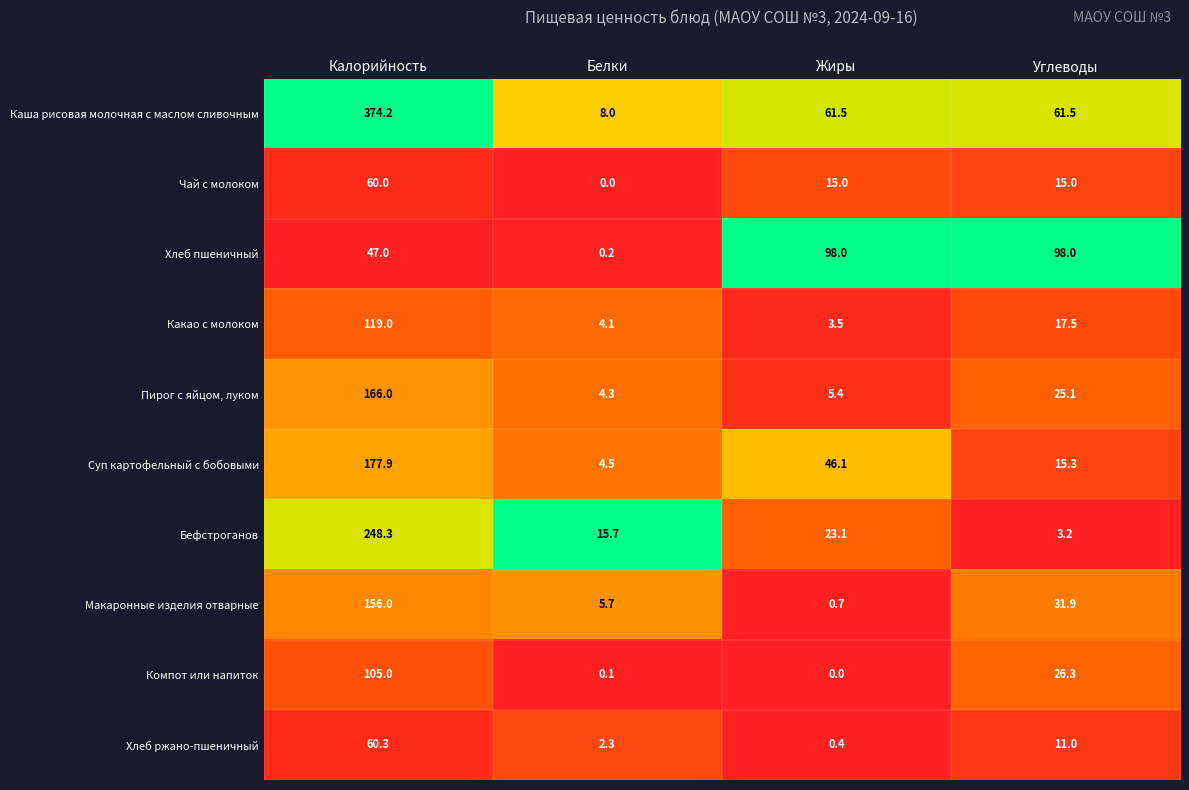

Between Калорийность and Жиры, which series saw the biggest shift?

Каша рисовая молочная с маслом сливочным